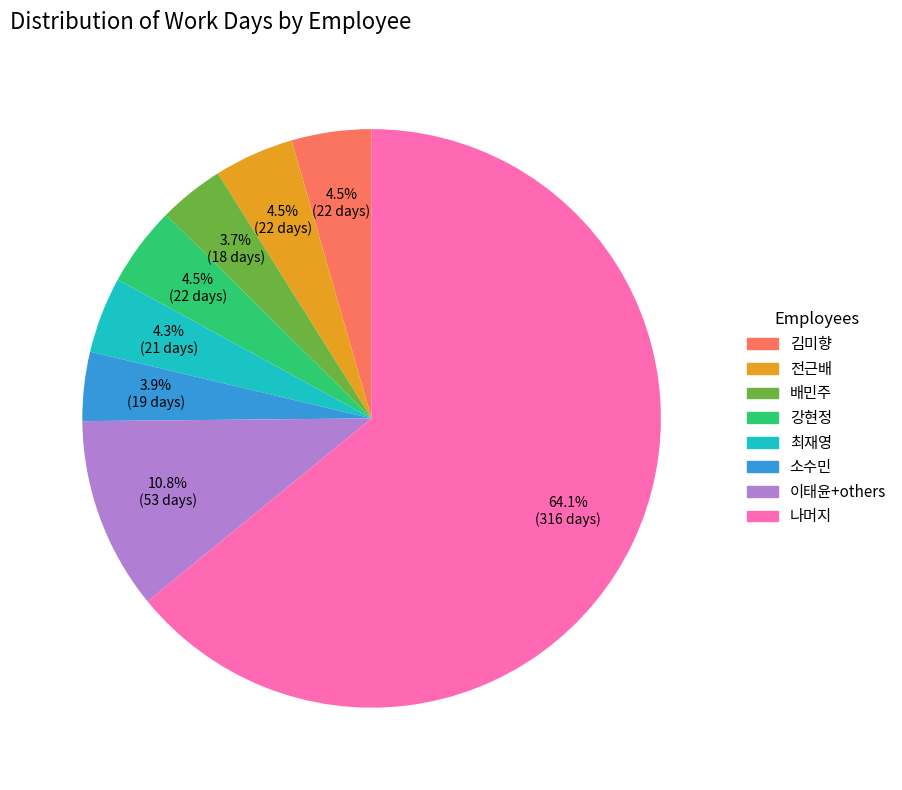

Count the number of slices in the pie.

8